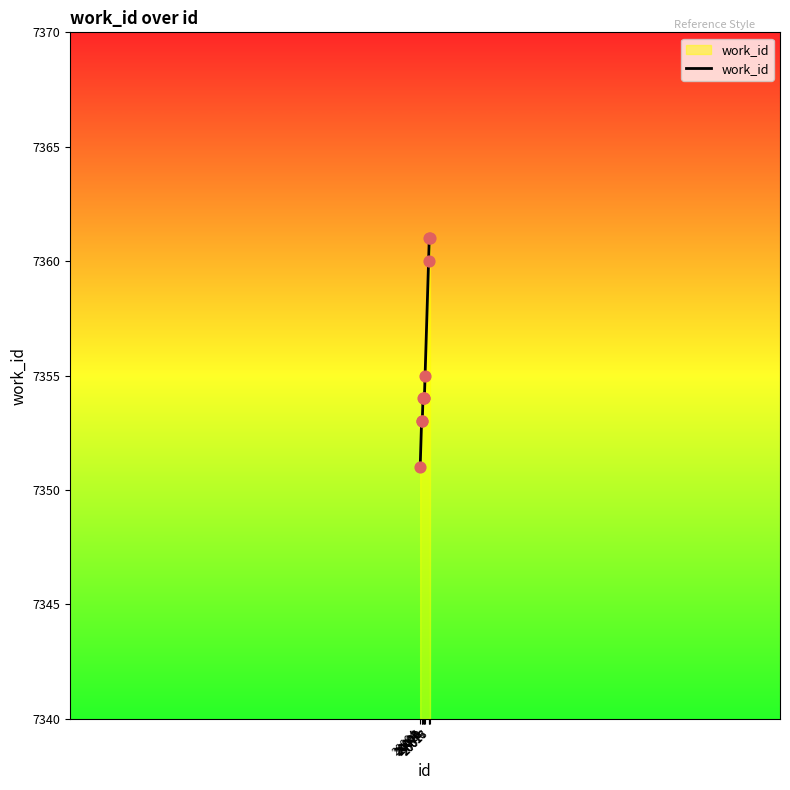

Between 20011 and 20018, which is larger?

20018